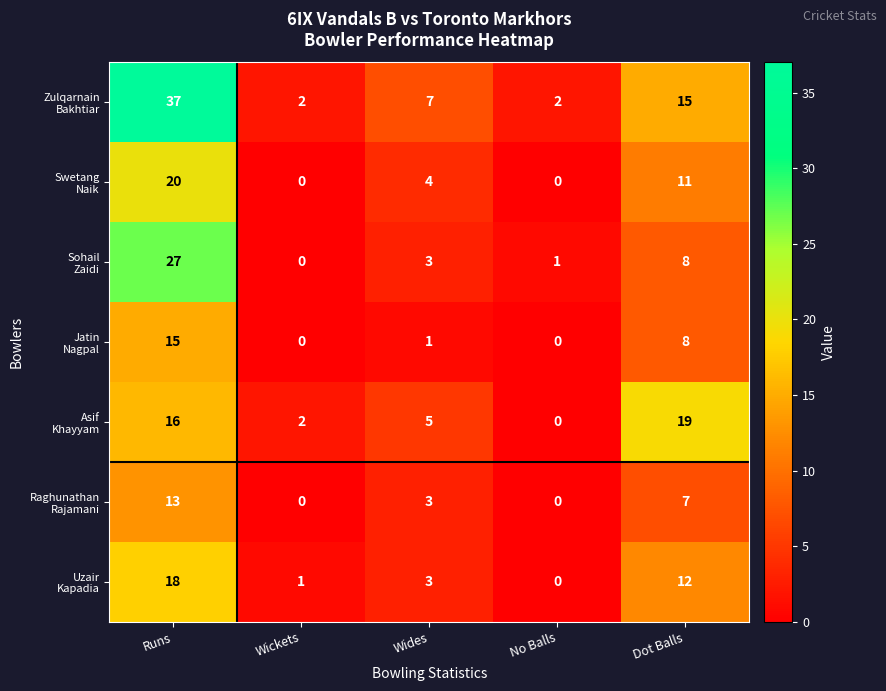

What is the difference between the highest and lowest values at Wides?

6